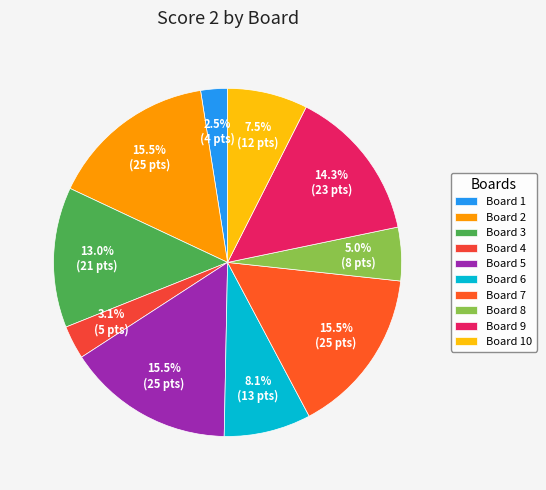

What is the largest slice in the pie chart?

2